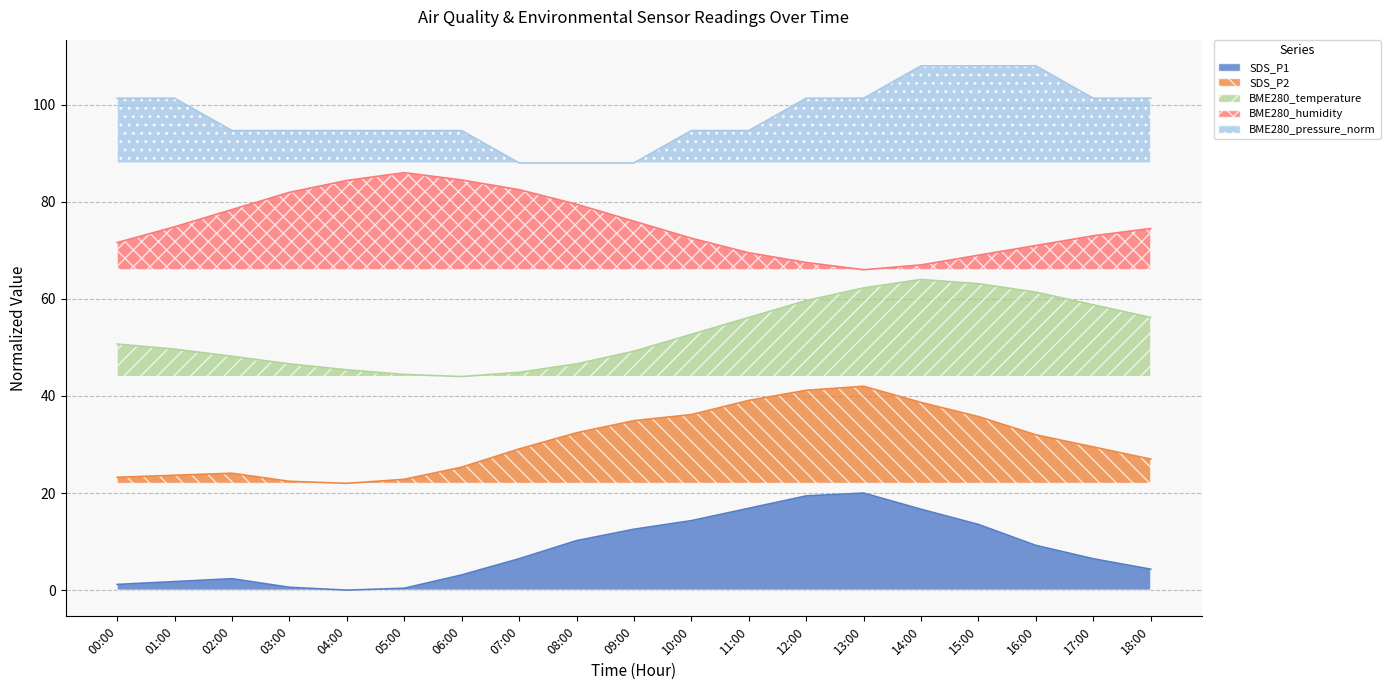

True or false: BME280_humidity and BME280_pressure_norm intersect in this chart.

False